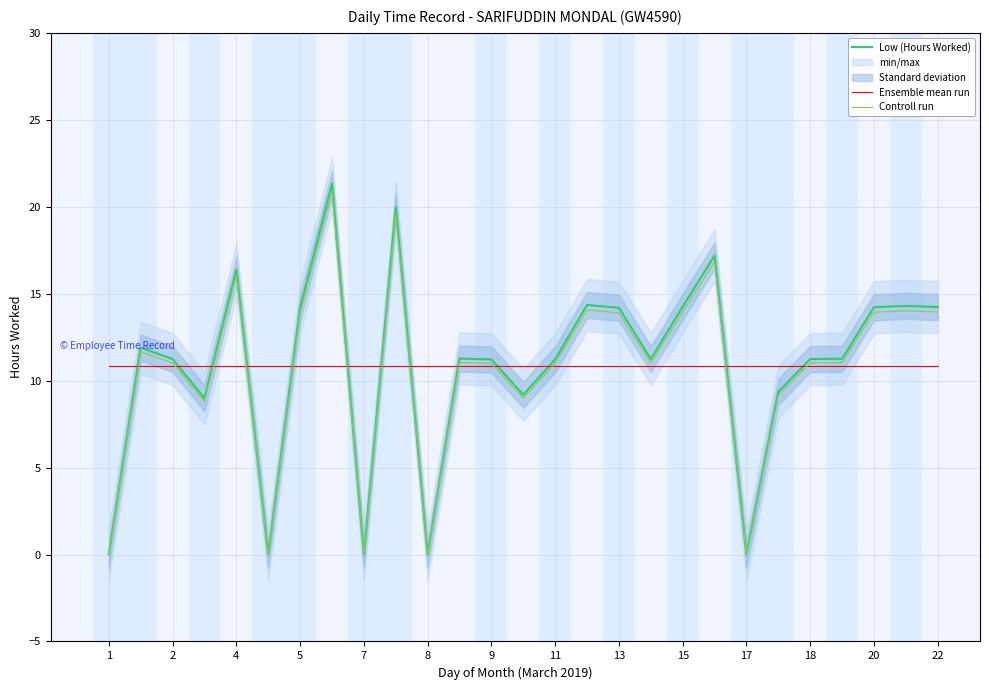

What is the difference between the maximum and second lowest values in the Controll run series?

20.9